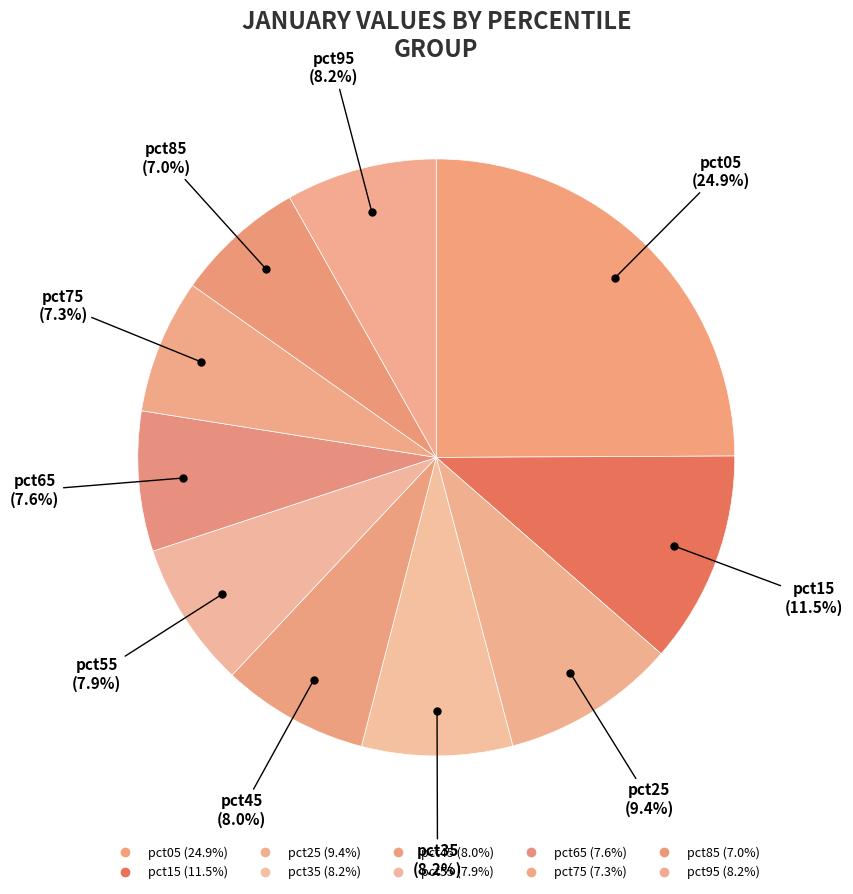

To the nearest percent, what percentage of the pie is pct25?

9%